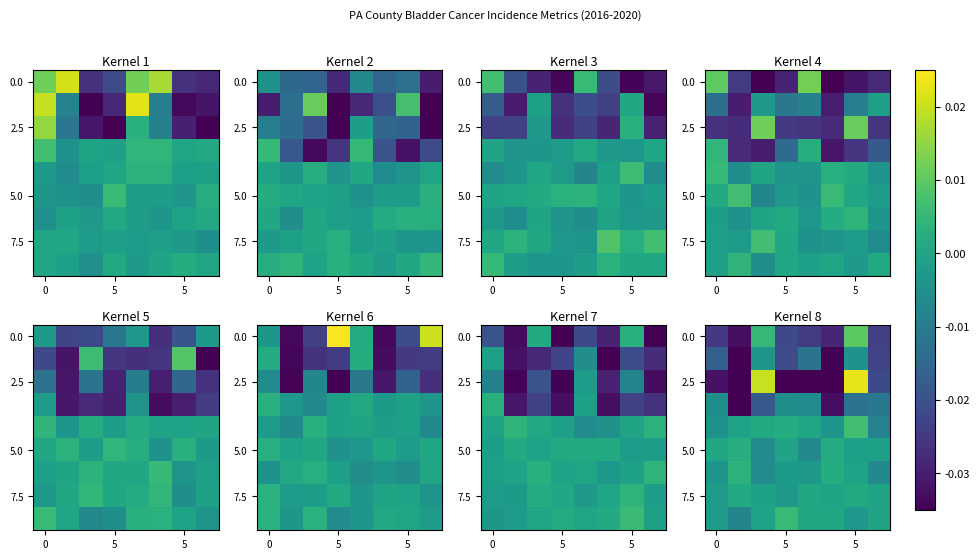

Between 4 and 7, which is larger?

7